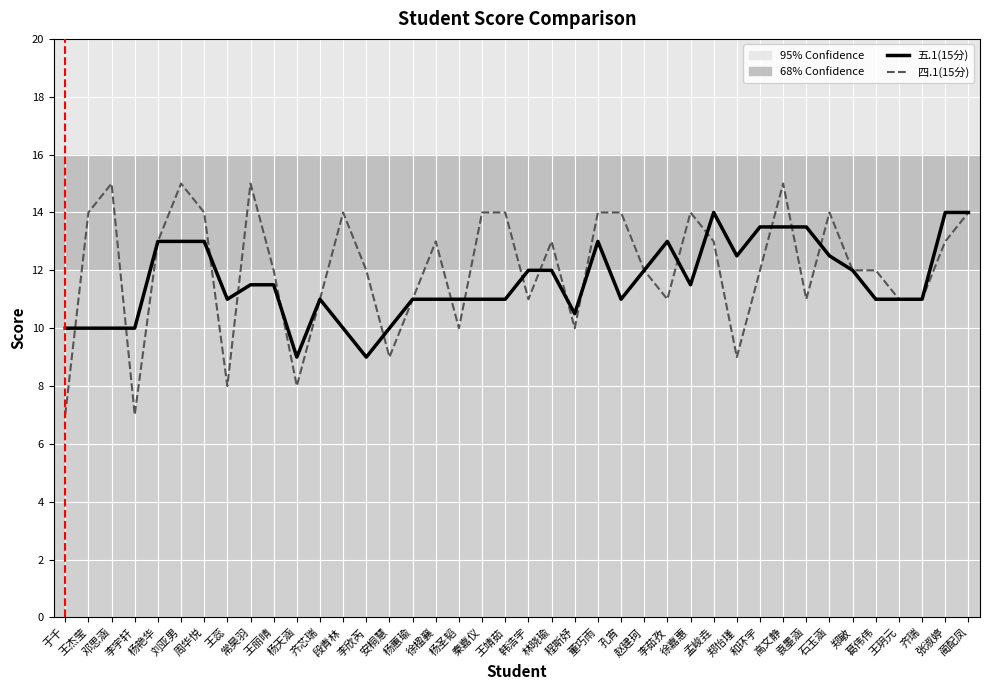

Reading left to right, what are all the values shown in this chart?

五.1(15分): 10.0	10.0	10.0	10.0	13.0	13.0	13.0	11.0	11.5	11.5	9.0	11.0	10.0	9.0	10.0	11.0	11.0	11.0	11.0	11.0	12.0	12.0	10.5	13.0	11.0	12.0	13.0	11.5	14.0	12.5	13.5	13.5	13.5	12.5	12.0	11.0	11.0	11.0	14.0	14.0
四.1(15分): 7.0	14.0	15.0	7.0	13.0	15.0	14.0	8.0	15.0	12.0	8.0	11.0	14.0	12.0	9.0	11.0	13.0	10.0	14.0	14.0	11.0	13.0	10.0	14.0	14.0	12.0	11.0	14.0	13.0	9.0	12.0	15.0	11.0	14.0	12.0	12.0	11.0	11.0	13.0	14.0